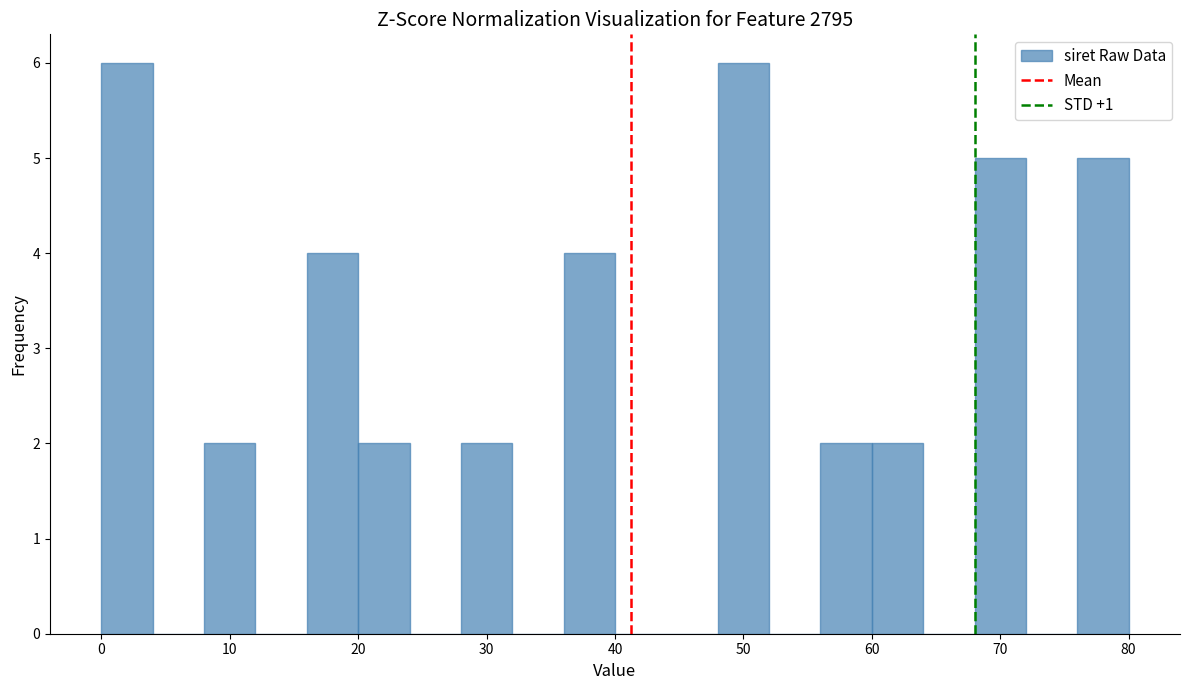

Reading left to right, transcribe this chart: for each bar, give the range it covers on the x-axis and its height. Neither the bar edges nor the heights are printed on the chart, so give them approximately, as read against the axes.

0 to 4: 6
4 to 8: 0
8 to 12: 2
12 to 16: 0
16 to 20: 4
20 to 24: 2
24 to 28: 0
28 to 32: 2
32 to 36: 0
36 to 40: 4
40 to 44: 0
44 to 48: 0
48 to 52: 6
52 to 56: 0
56 to 60: 2
60 to 64: 2
64 to 68: 0
68 to 72: 5
72 to 76: 0
76 to 80: 5